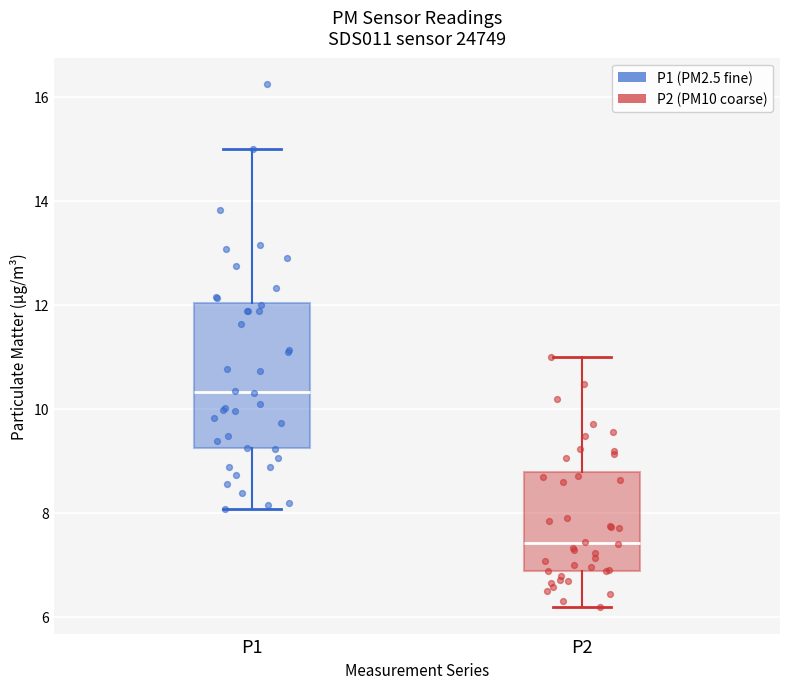

Which box is the tallest, from its lower edge to its upper edge?

P1